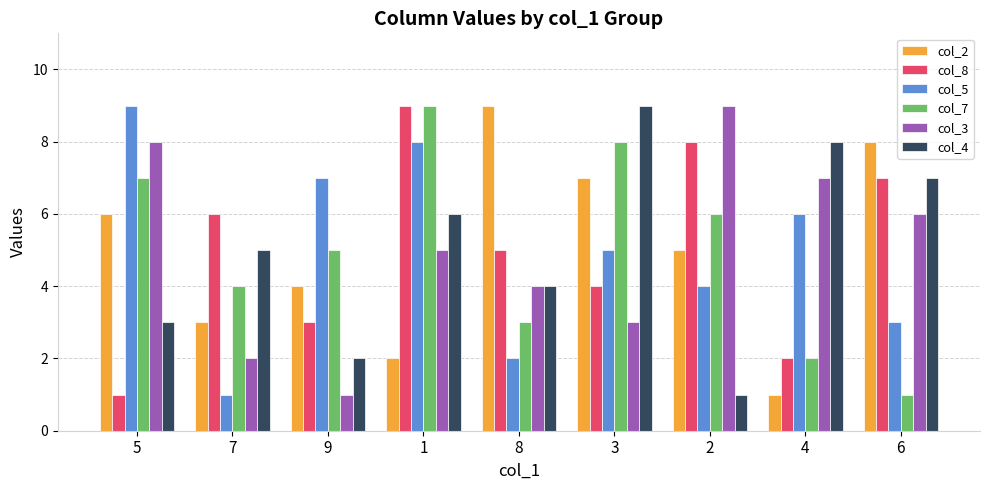

What is the maximum value shown in the chart?

9